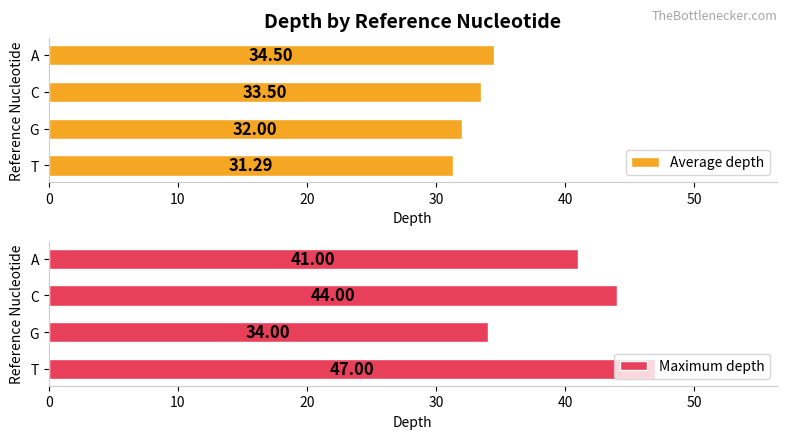

What is the minimum value for Average depth?

31.3